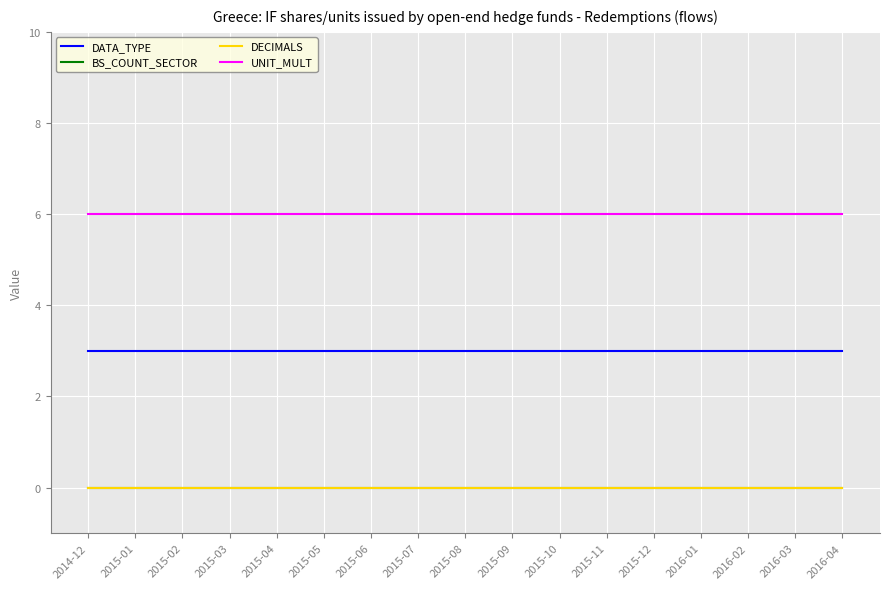

What is the spread (max minus min) of values at 2015-04?

6